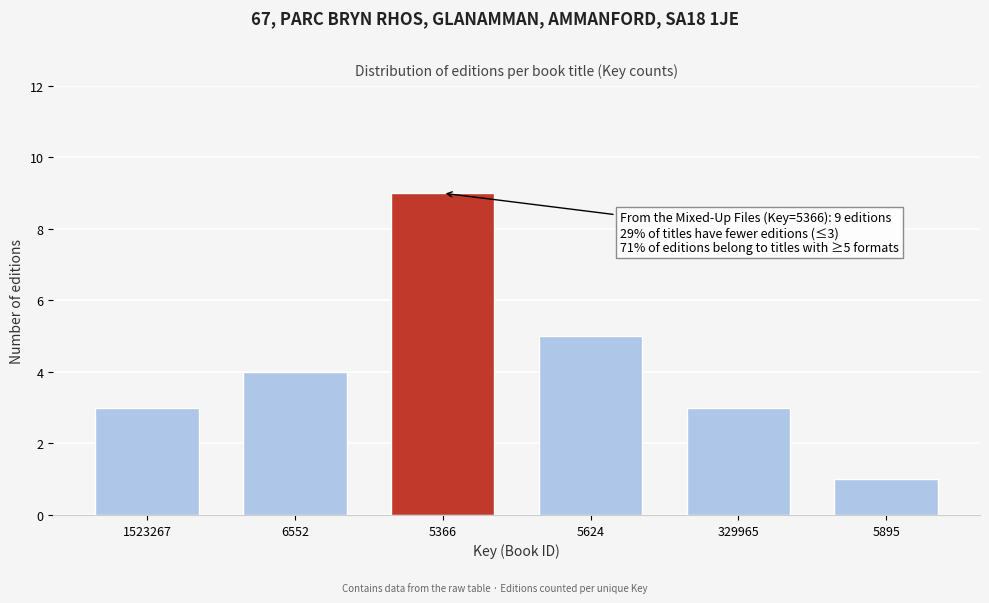

Reading right to left, what are all the values shown in this chart?

1	3	5	9	4	3